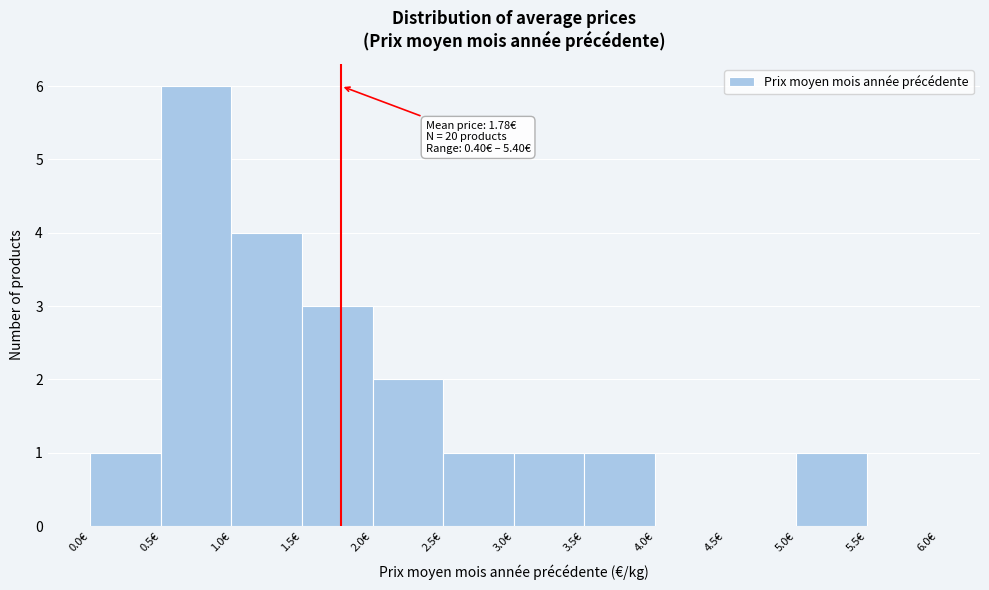

Which range on the x-axis has the tallest bar?

0.5 to 1.0